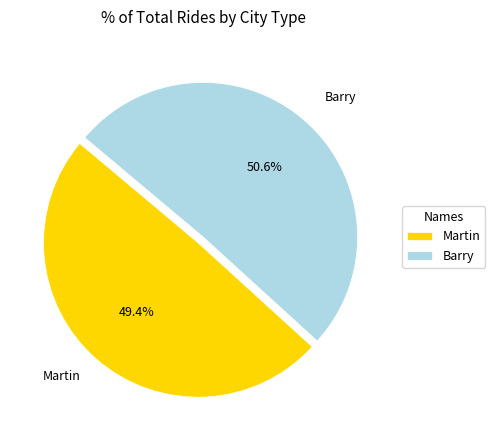

To the nearest percent, what percentage of the pie is Martin?

49%